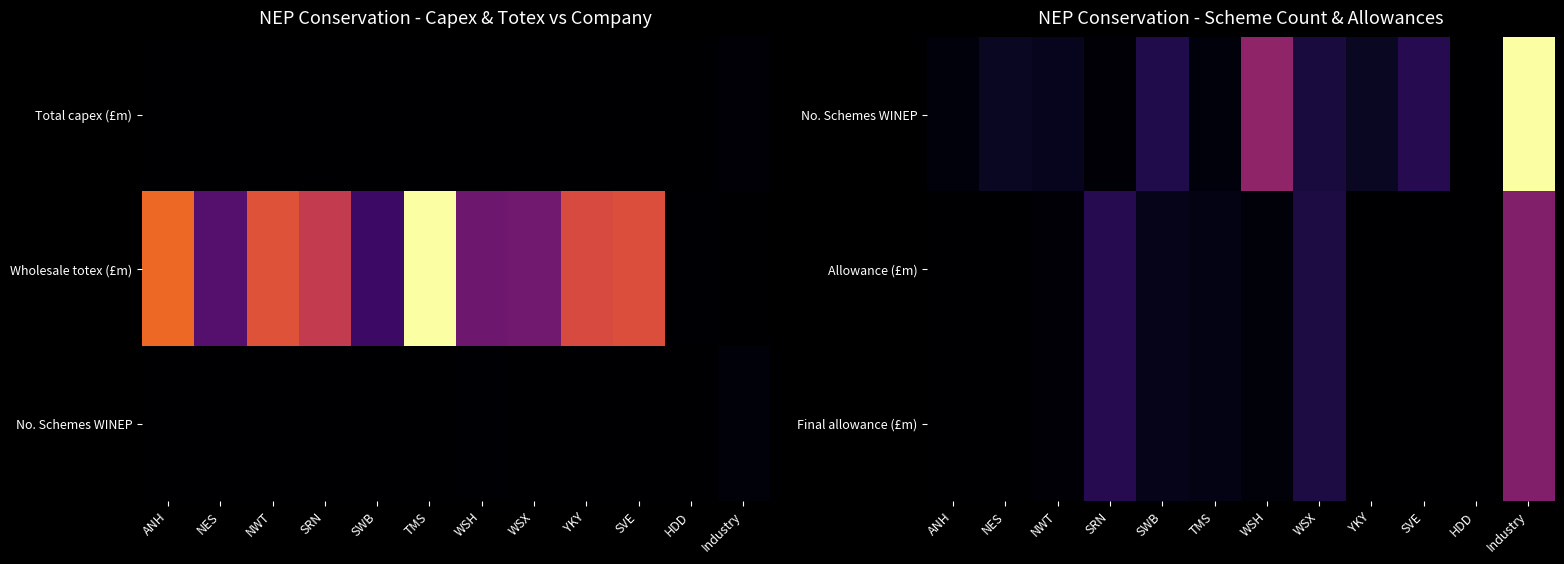

The value of Final allowance (£m) at SVE is 0.0. True or false?

True